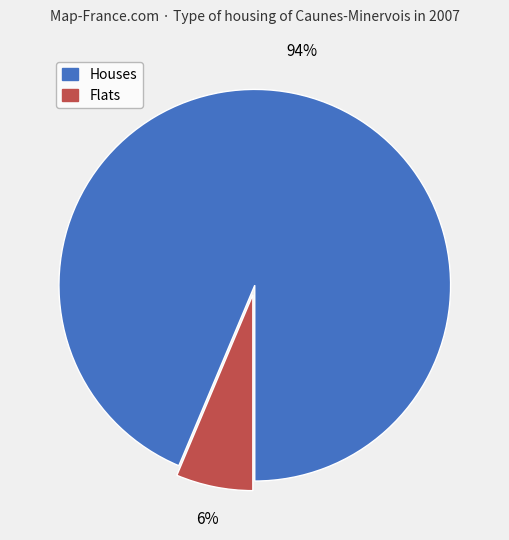

Which slice is the smallest?

Flats